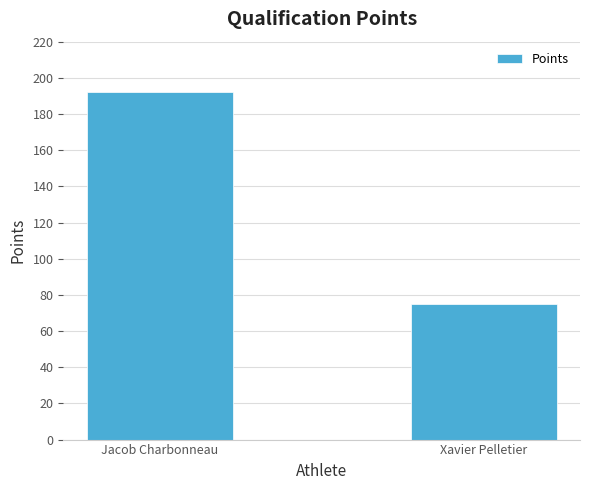

What is the label of the 1st bar from the left?

Jacob Charbonneau